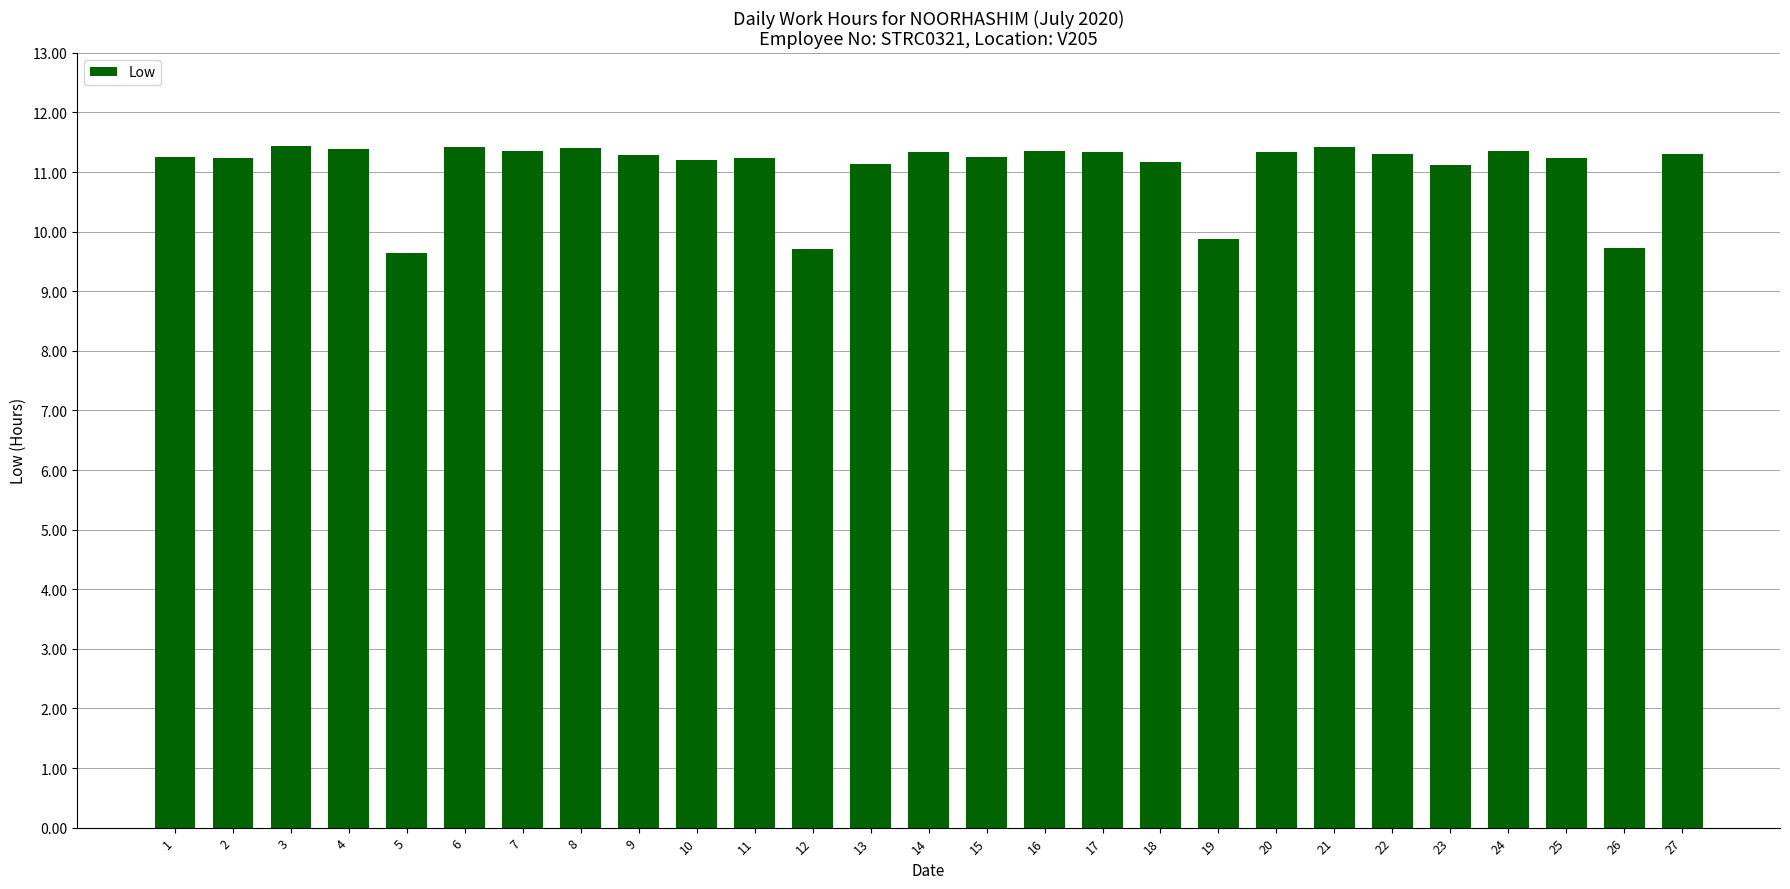

What is the average value?

11.1